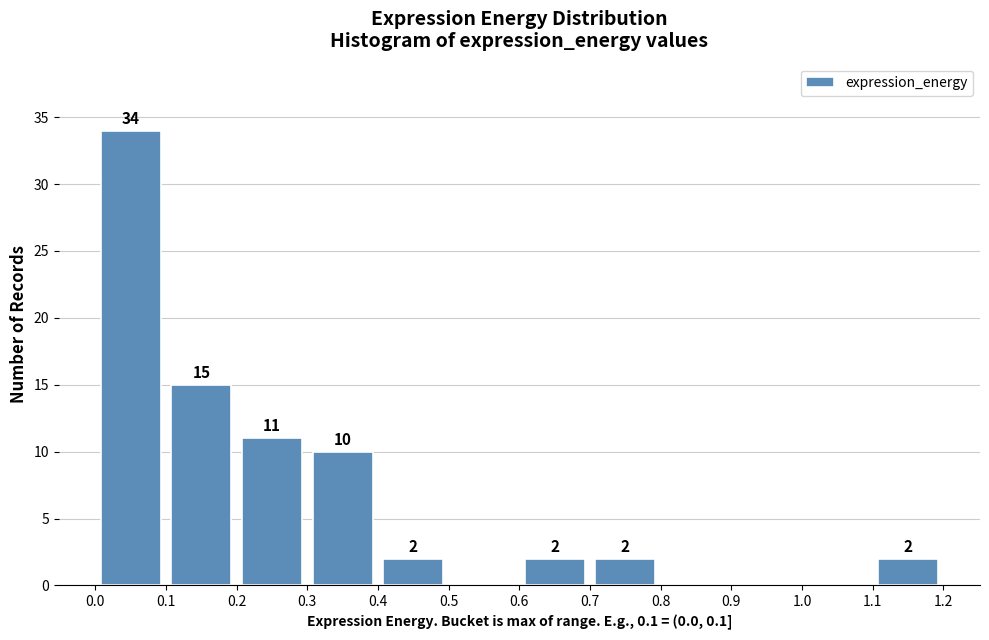

Which range on the x-axis has the tallest bar?

0.0 to 0.1